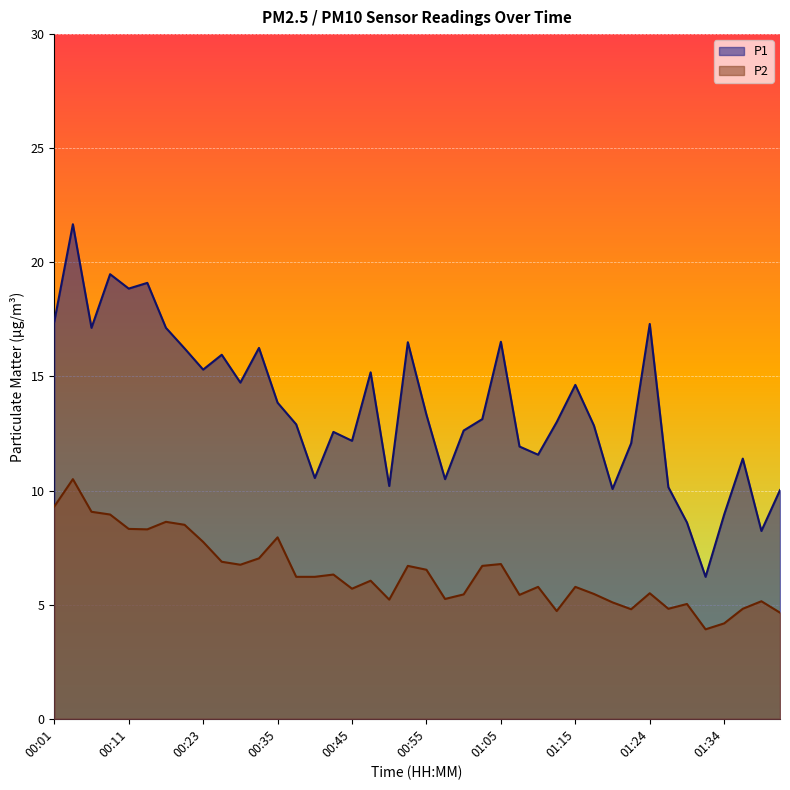

Which series changed the most between 00:03 and 01:29?

P1